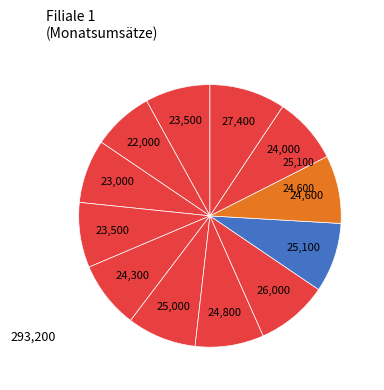

Count the number of slices in the pie.

12